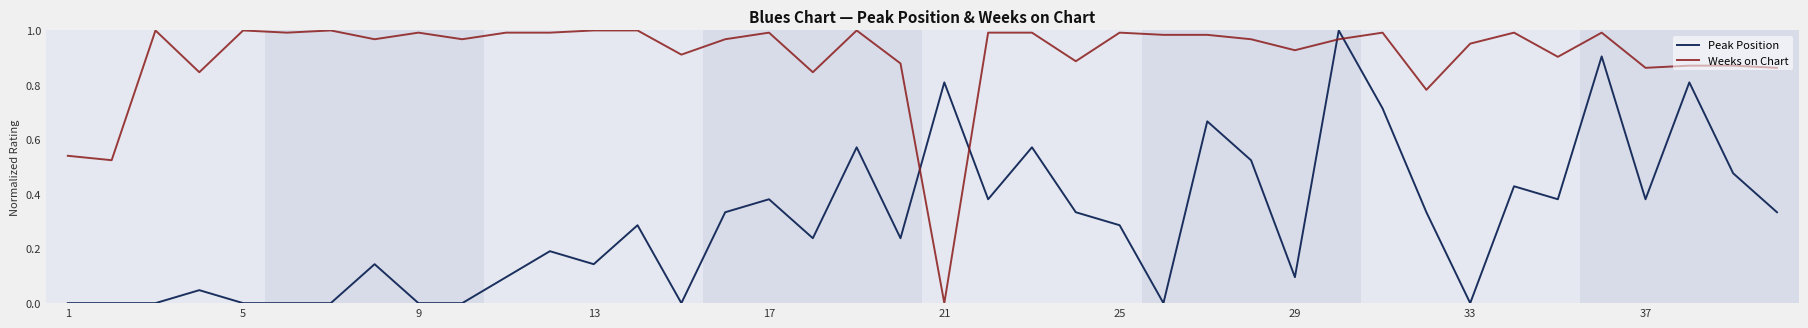

Which series has the largest total across all categories?

Weeks on Chart